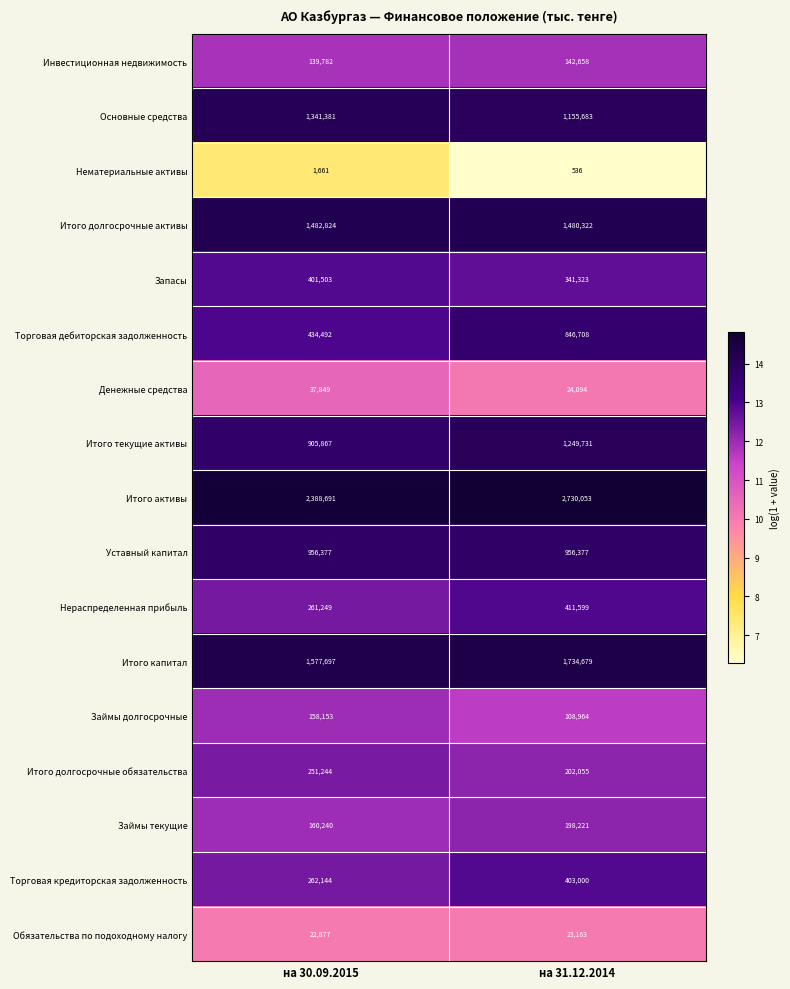

Is it true that Итого активы equals 1881122 at на 31.12.2014?

False